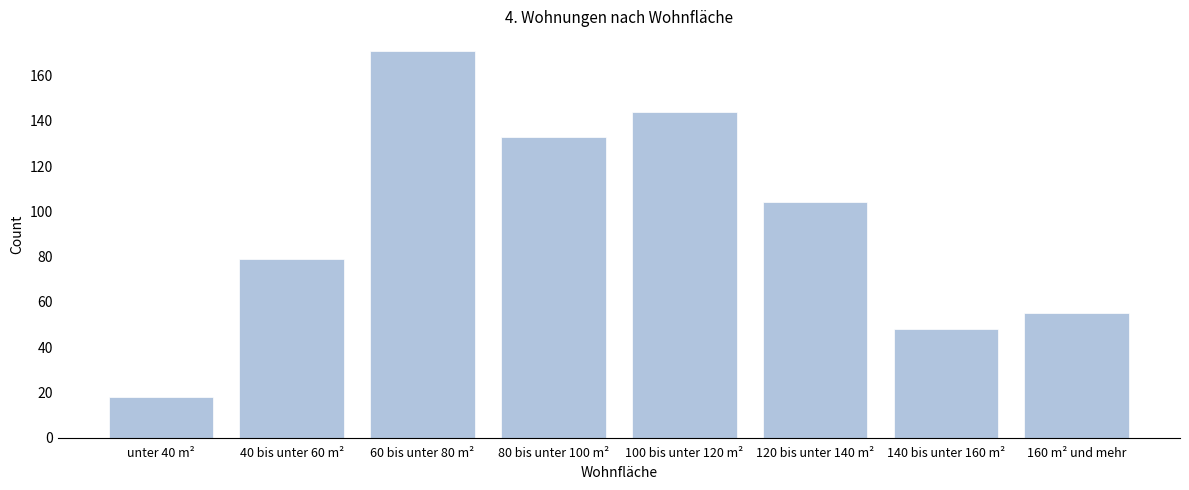

Reading right to left, transcribe all the data shown in this chart.

55	48	104	144	133	171	79	18